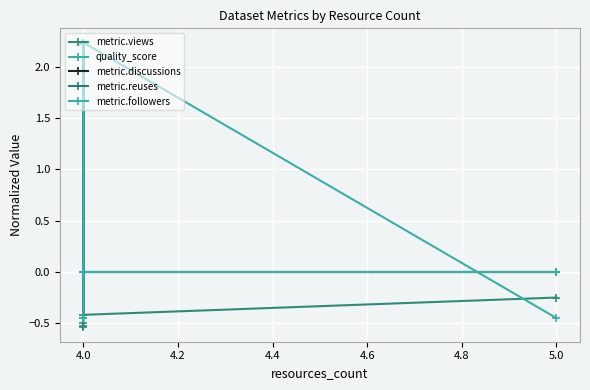

How many data points in metric.views are above 0?

1